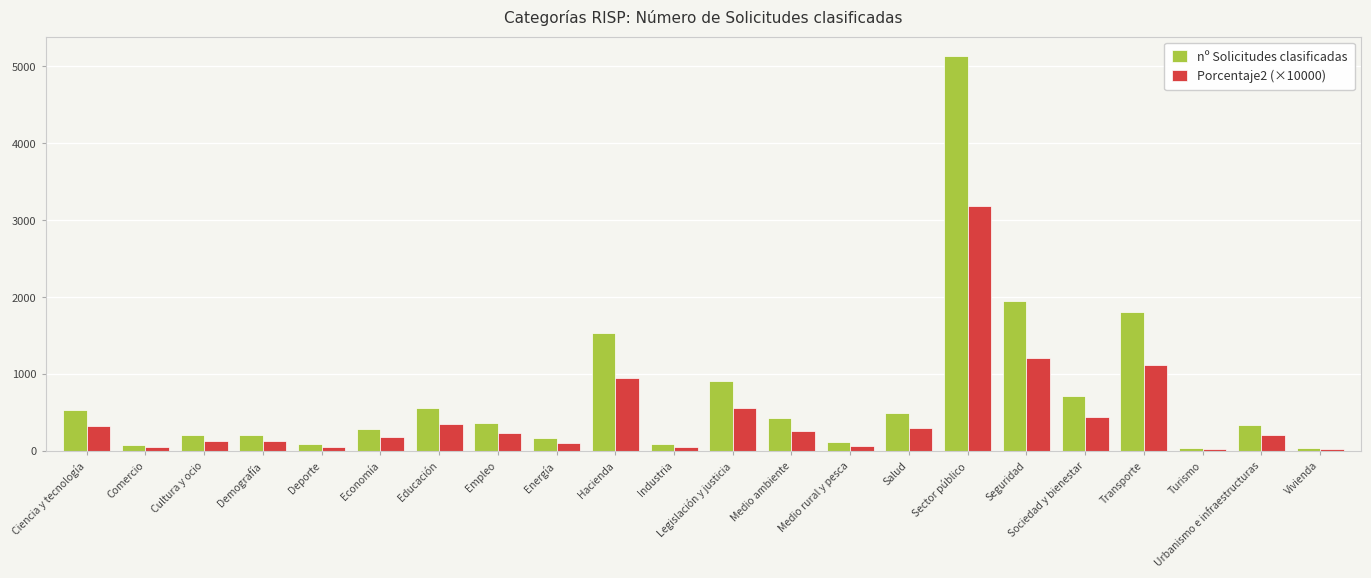

How many bars are there in total?

44